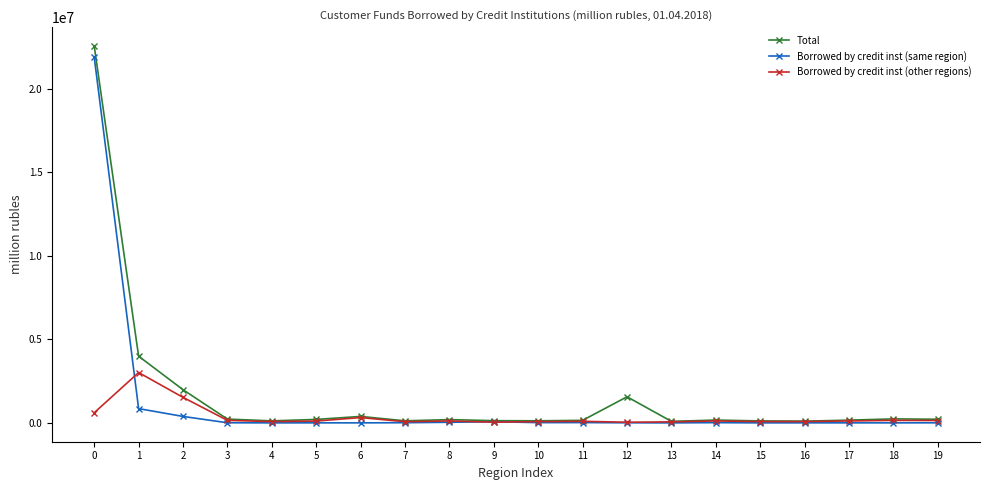

What is the difference between the maximum and minimum values in the Borrowed by credit inst (other regions) series?

2973649